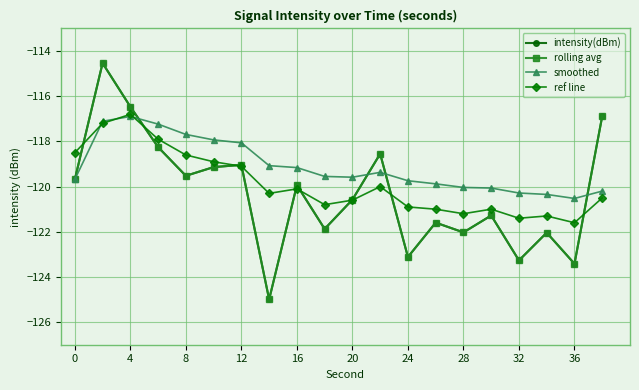

Reading left to right, transcribe all the data shown in this chart.

intensity(dBm): -119.7	-114.5	-116.5	-118.3	-119.5	-119.1	-119.0	-125.0	-119.9	-121.9	-120.6	-118.5	-123.1	-121.6	-122.0	-121.3	-123.3	-122.0	-123.4	-116.9
rolling avg: -119.7	-114.5	-116.5	-118.3	-119.5	-119.1	-119.0	-125.0	-119.9	-121.9	-120.6	-118.5	-123.1	-121.6	-122.0	-121.3	-123.3	-122.0	-123.4	-116.9
smoothed: -119.7	-117.1	-116.9	-117.2	-117.7	-117.9	-118.1	-119.1	-119.2	-119.5	-119.6	-119.4	-119.7	-119.9	-120.0	-120.1	-120.3	-120.3	-120.5	-120.2
ref line: -118.5	-117.2	-116.8	-117.9	-118.6	-118.9	-119.1	-120.3	-120.1	-120.8	-120.6	-120.0	-120.9	-121.0	-121.2	-121.0	-121.4	-121.3	-121.6	-120.5